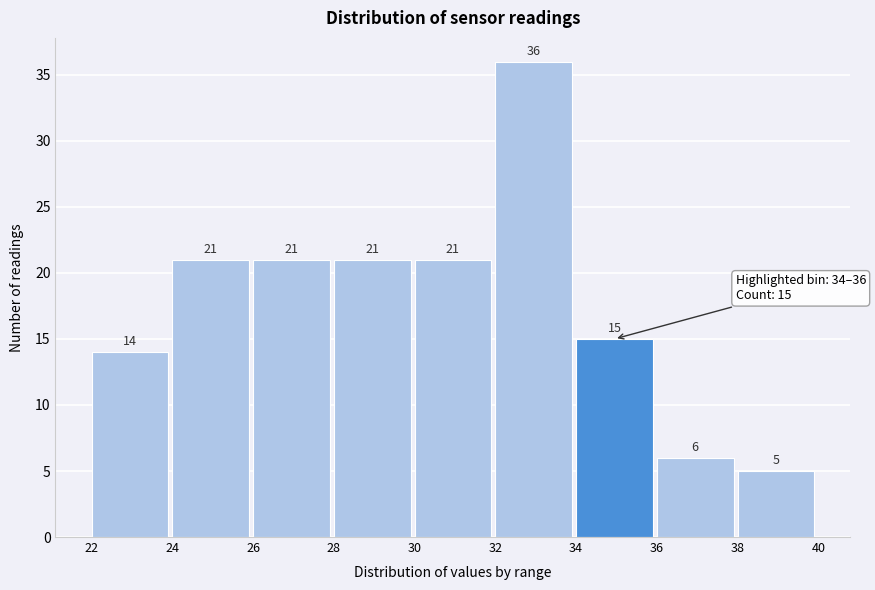

Which range on the x-axis has the tallest bar?

32 to 34